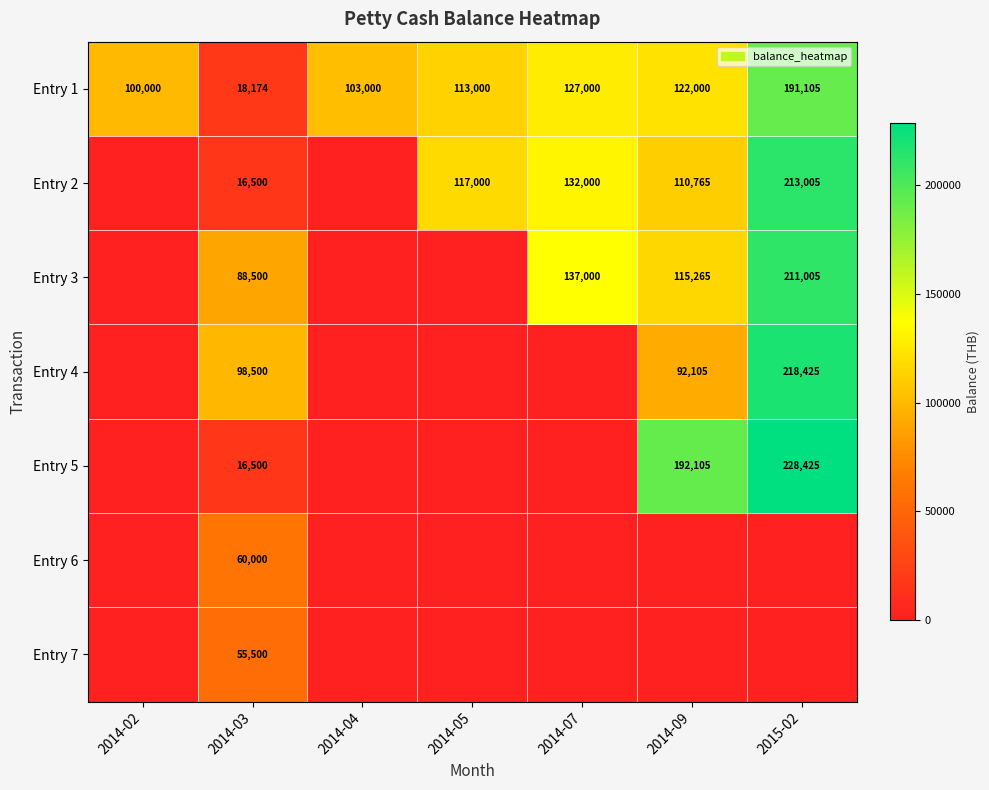

The Entry 1 series shows 155519 at 2014-04. True or false?

False